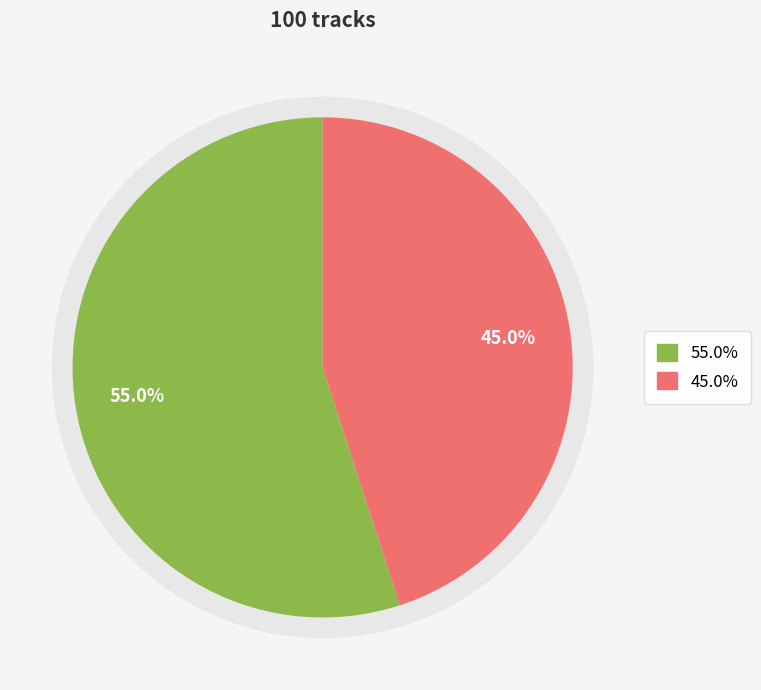

To the nearest percent, what is the difference between the down and up slice percentages?

10%